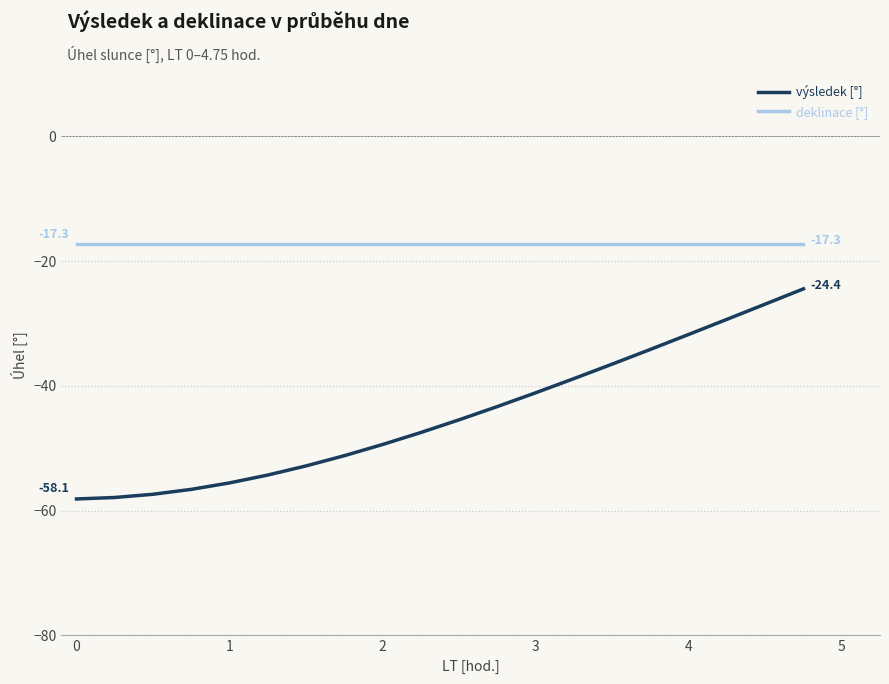

Rank the series by their average value, from highest to lowest.

deklinace [°], výsledek [°]